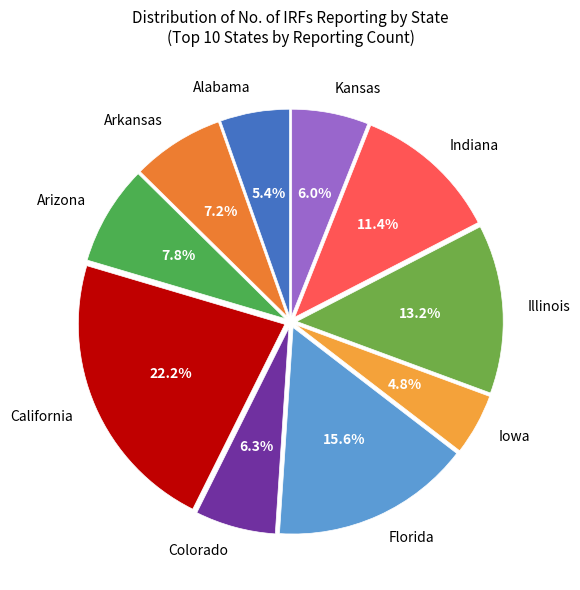

Does Indiana represent more than half of the total?

No